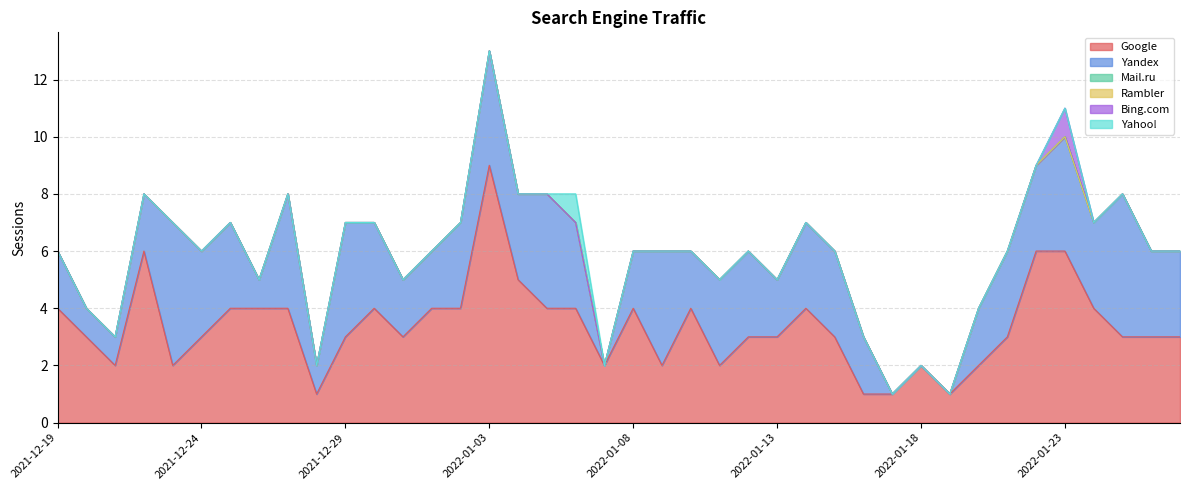

List the series in order of their peak value, lowest first.

Mail.ru, Rambler, Bing.com, Yahoo!, Yandex, Google